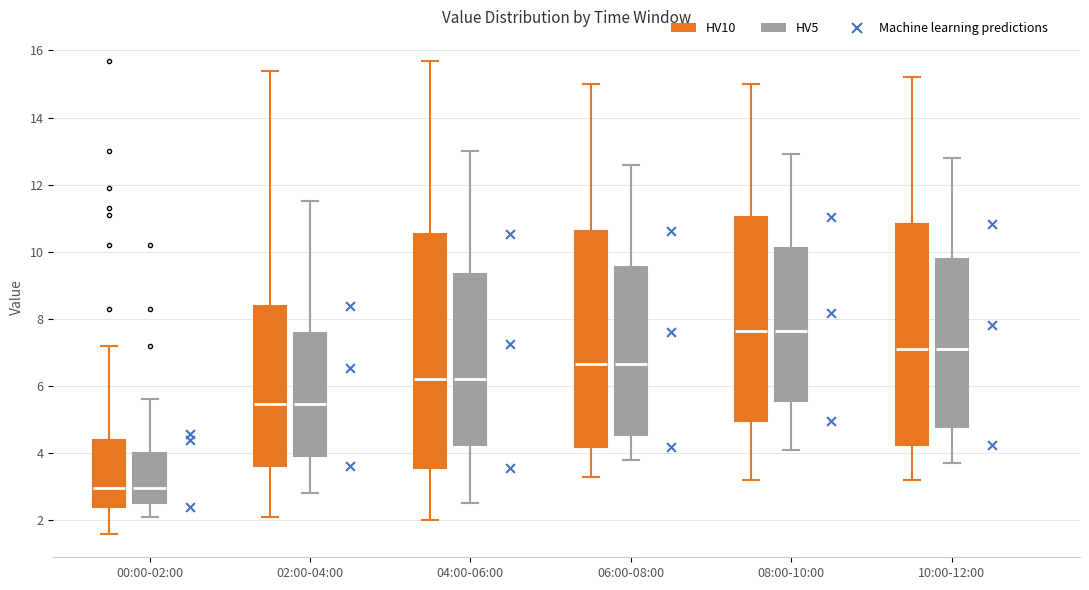

Where does the lower whisker of the box for 02:00-04:00 (HV10) end on the y-axis? The values are not printed on the chart, so give them approximately, as read against the axis.

2.2